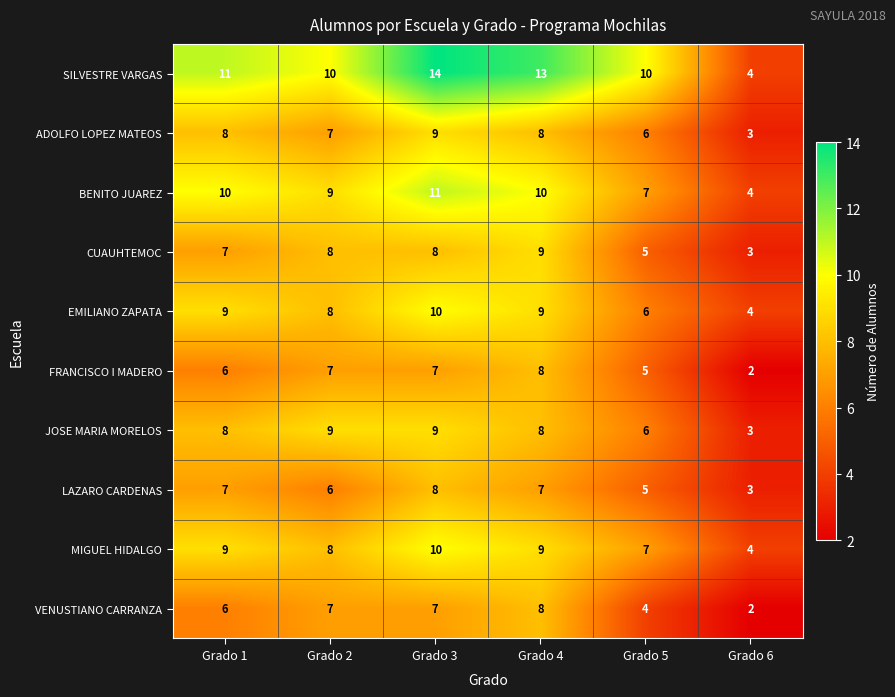

Which category has the lowest value across all series?

Grado 6